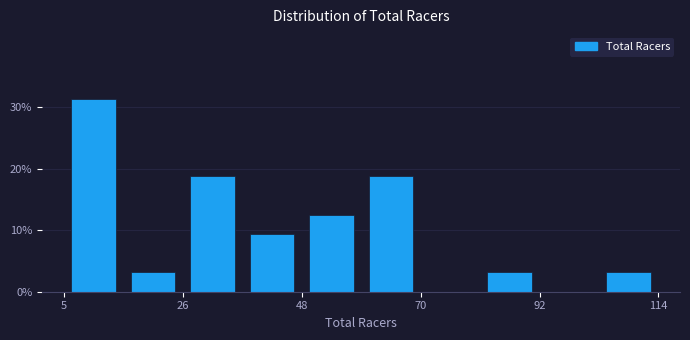

Around what value on the x-axis is the tallest bar? Give the approximate position of its centre, as read against the axis.

10